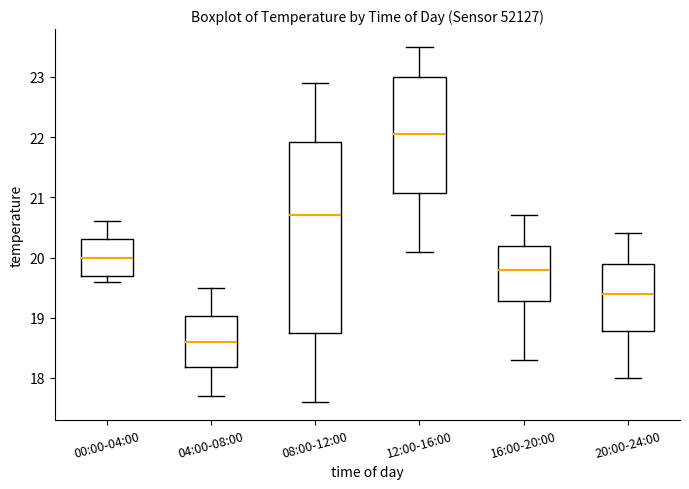

Where is the lower edge of the box for 20:00-24:00 on the y-axis? The values are not printed on the chart, so give them approximately, as read against the axis.

18.8